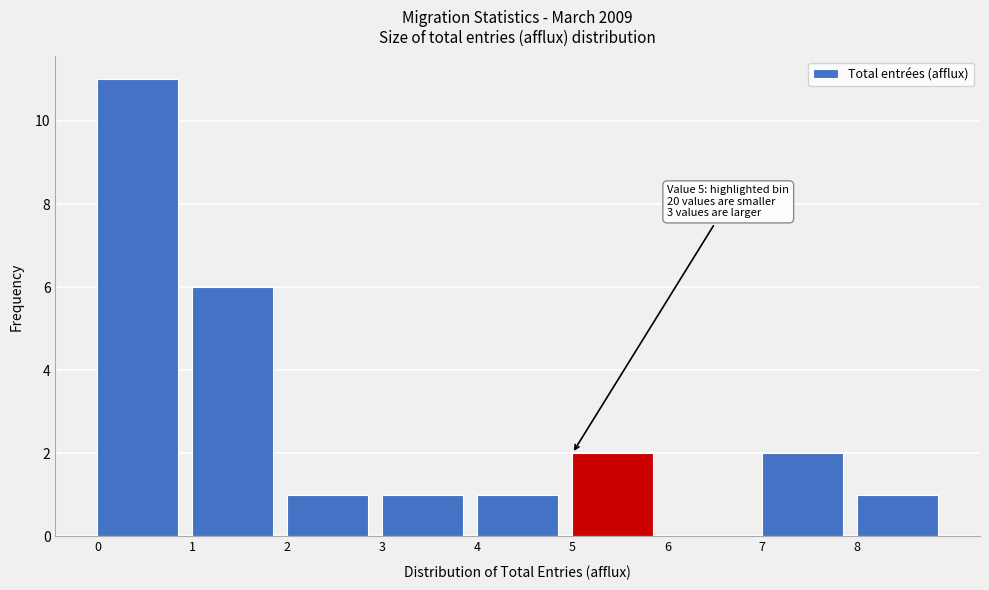

Over which range of the x-axis is the bar tallest?

0 to 1